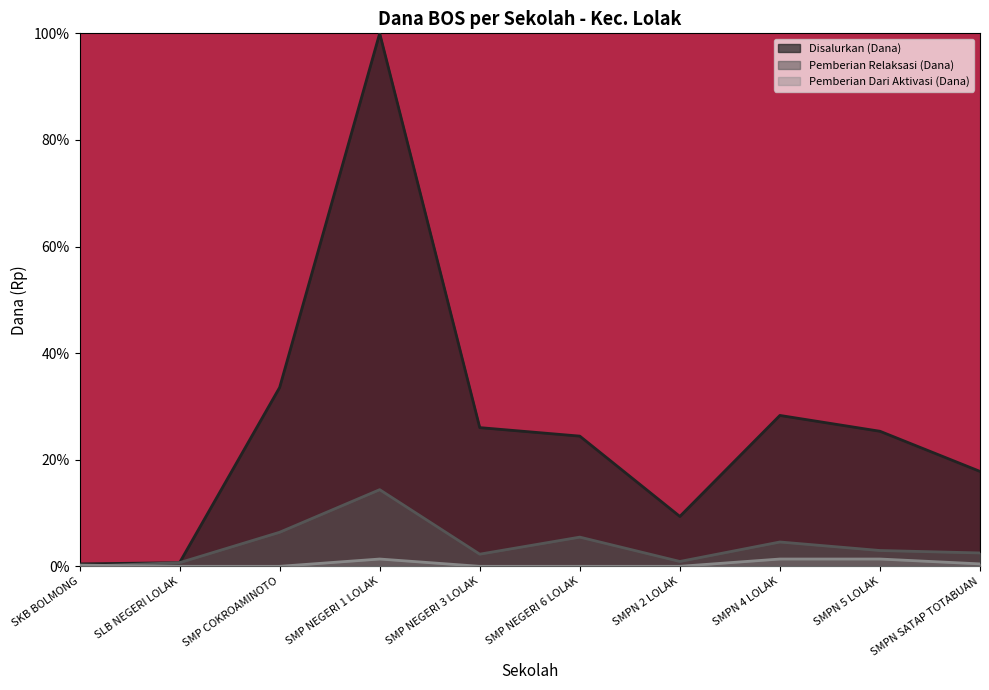

What is the greatest value displayed?

100.0